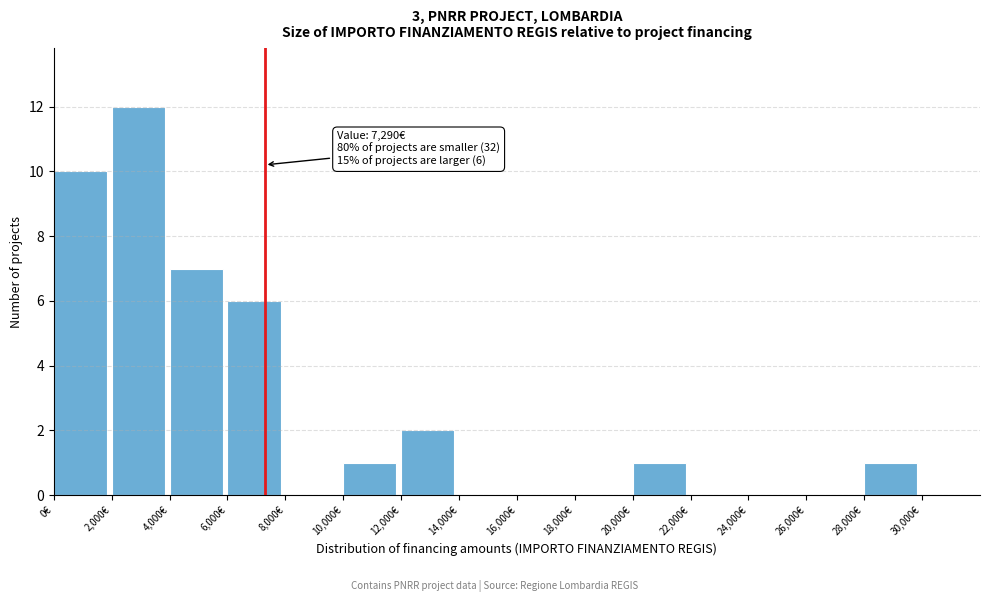

Which range on the x-axis has the tallest bar?

2000 to 4000